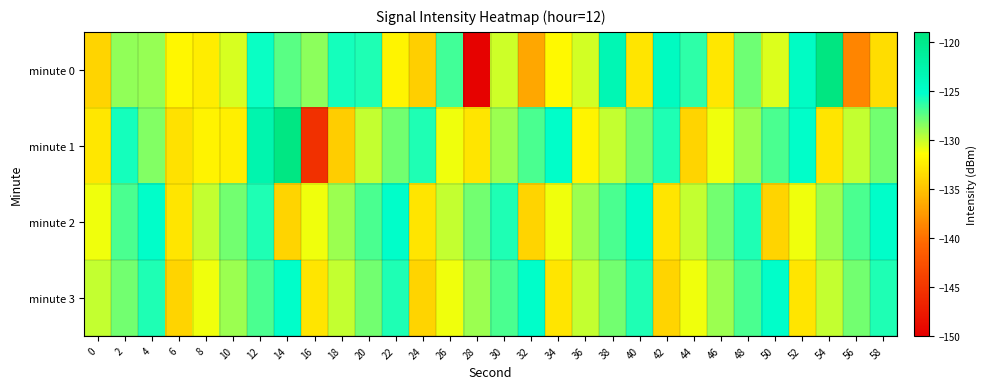

Between 18 and 34, which series saw the biggest shift?

minute 1